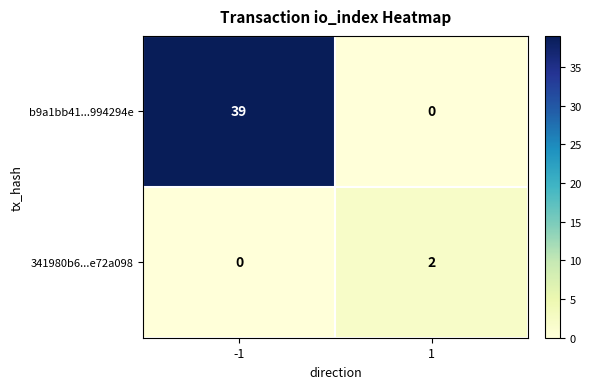

What is the difference between the maximum and minimum values in the b9a1bb41...994294e series?

39